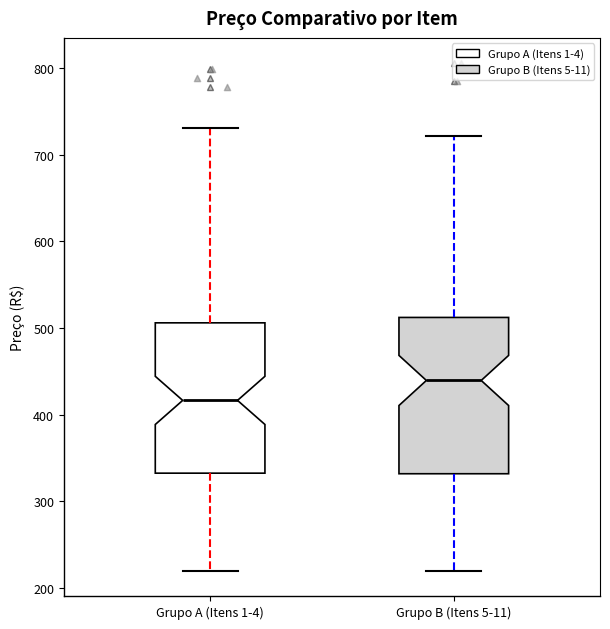

Reading left to right, transcribe this box plot: for each box, give where its median line is, the range the box spans, and where its two whiskers end, as read against the y-axis. The values are not printed on the chart, so give them approximately, as read against the axis.

Grupo A (Itens 1-4): median 420, box 330 to 510, whiskers 220 to 730
Grupo B (Itens 5-11): median 440, box 330 to 510, whiskers 220 to 720